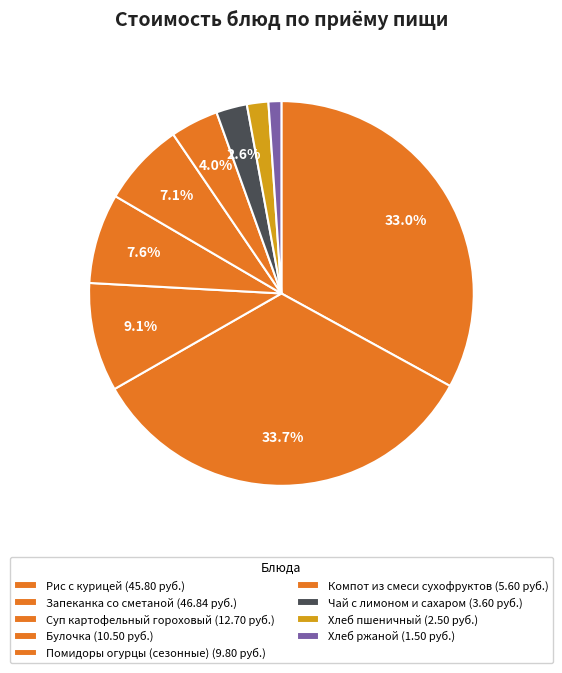

Is there any slice that represents more than half of the pie?

No